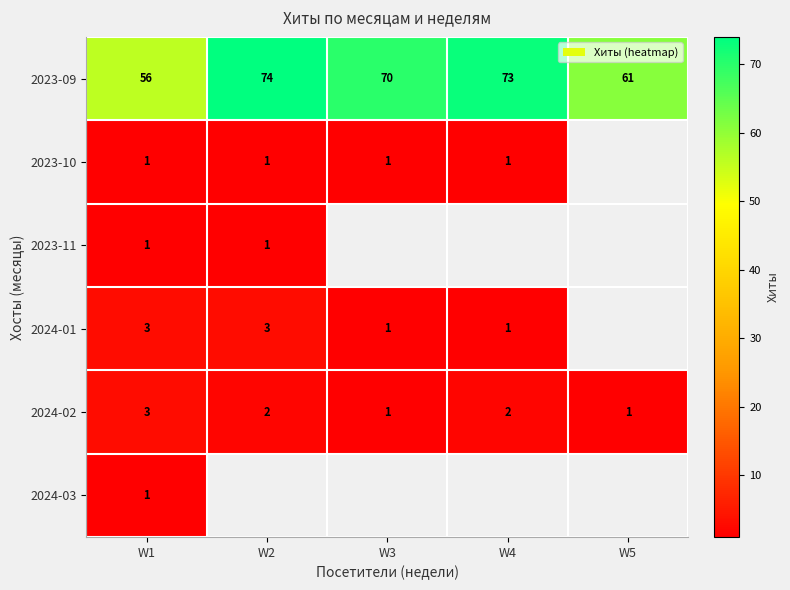

Is it true that 2023-09 equals 70 at W3?

True